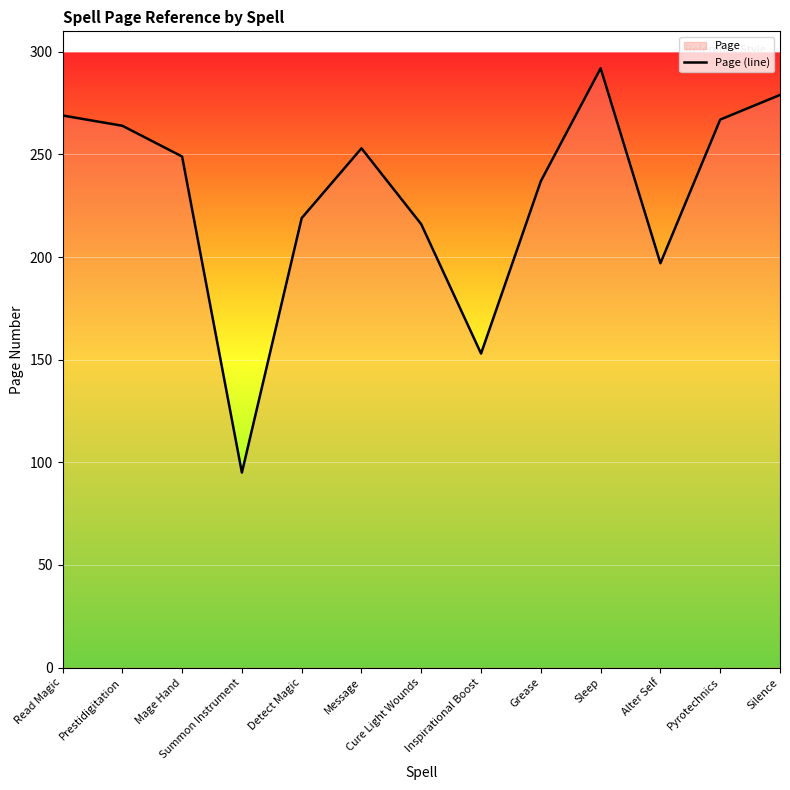

What position from the right is Inspirational Boost?

6